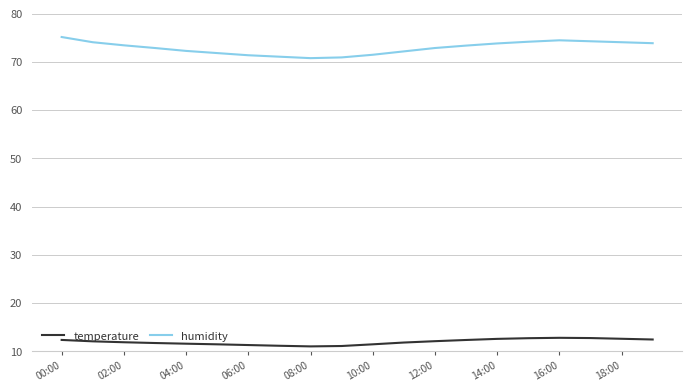

What is the greatest value displayed?

75.2